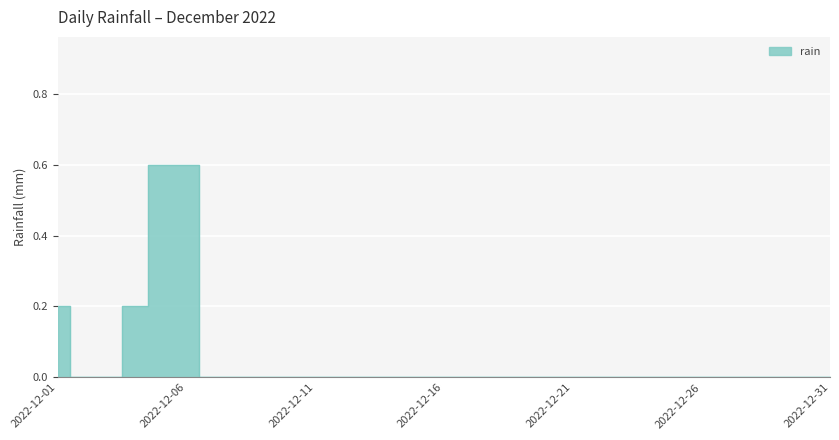

What is the sum of all values?

1.6